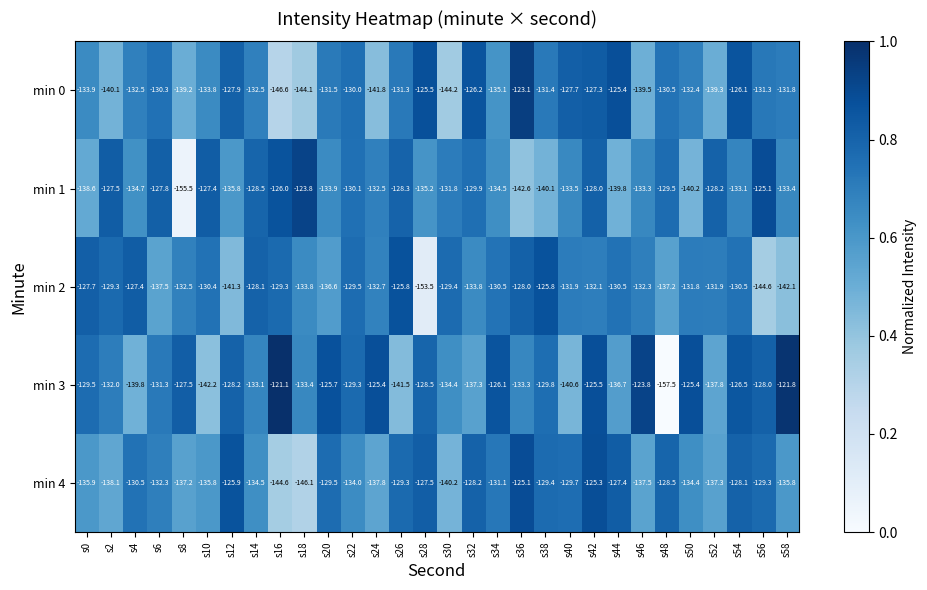

The value of min 1 at s32 is -70.8. True or false?

False